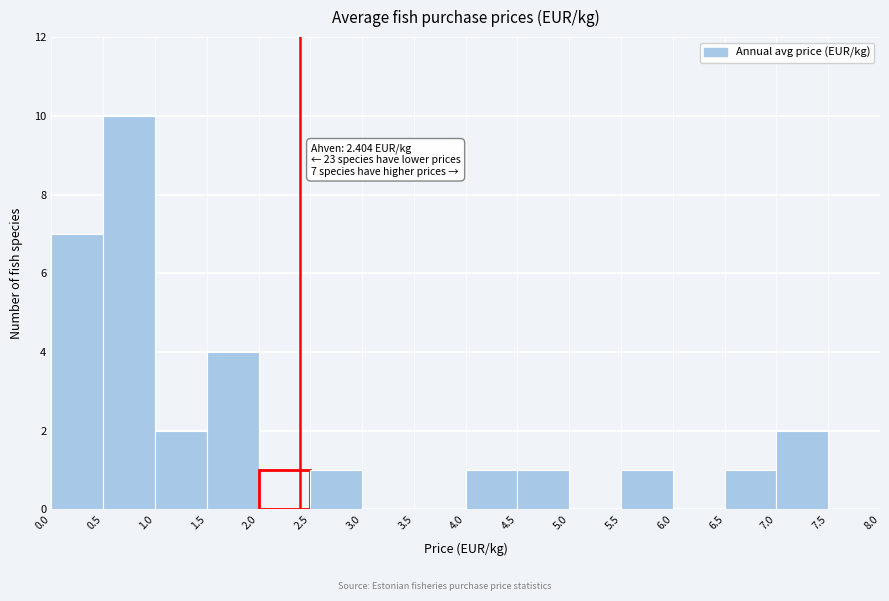

Which range on the x-axis has the tallest bar?

0.5 to 1.0